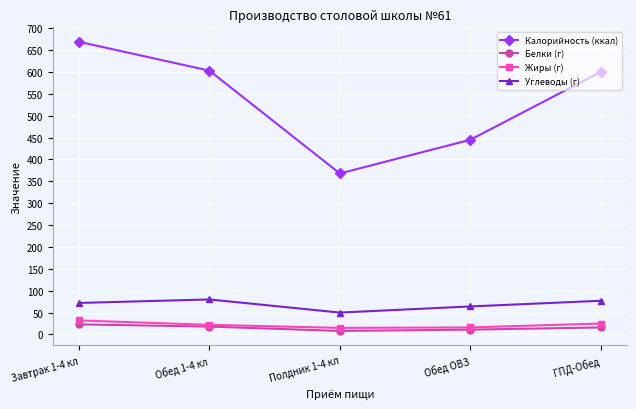

What is the sum of all Жиры (г) values?

110